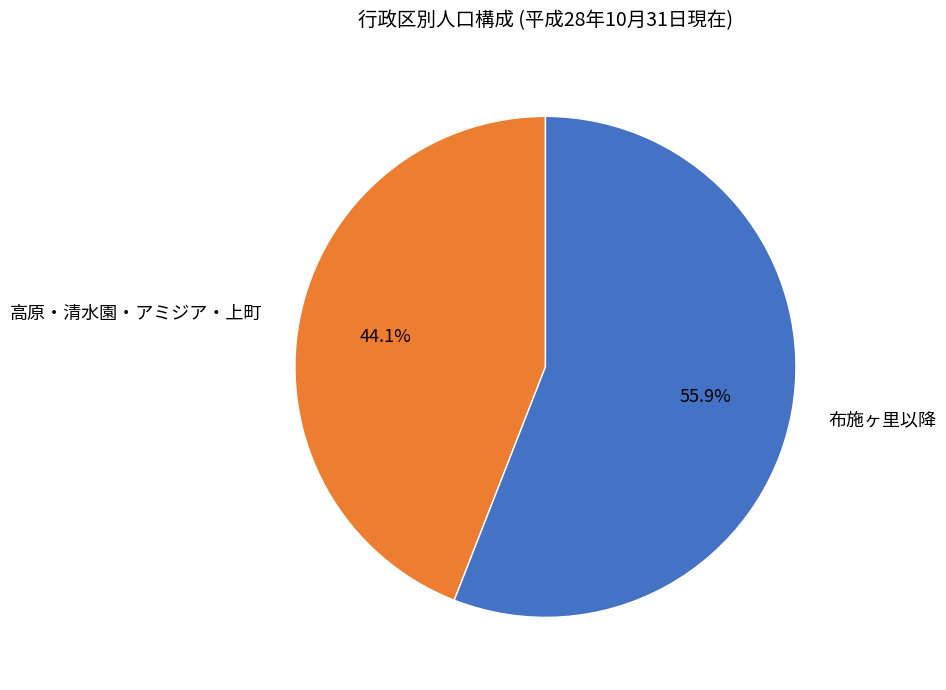

Approximately how many times larger is the value at 布施ヶ里以降 compared to 高原・清水園・アミジア・上町?

1.3